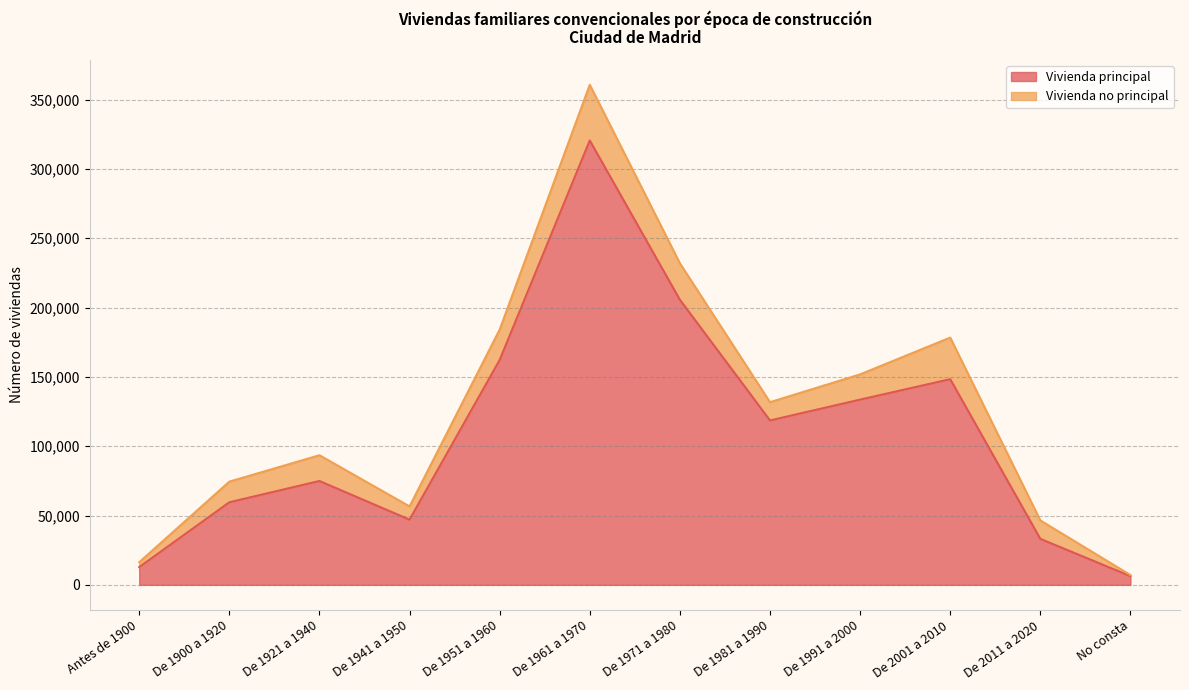

Which has a higher value, No consta or De 1991 a 2000?

De 1991 a 2000